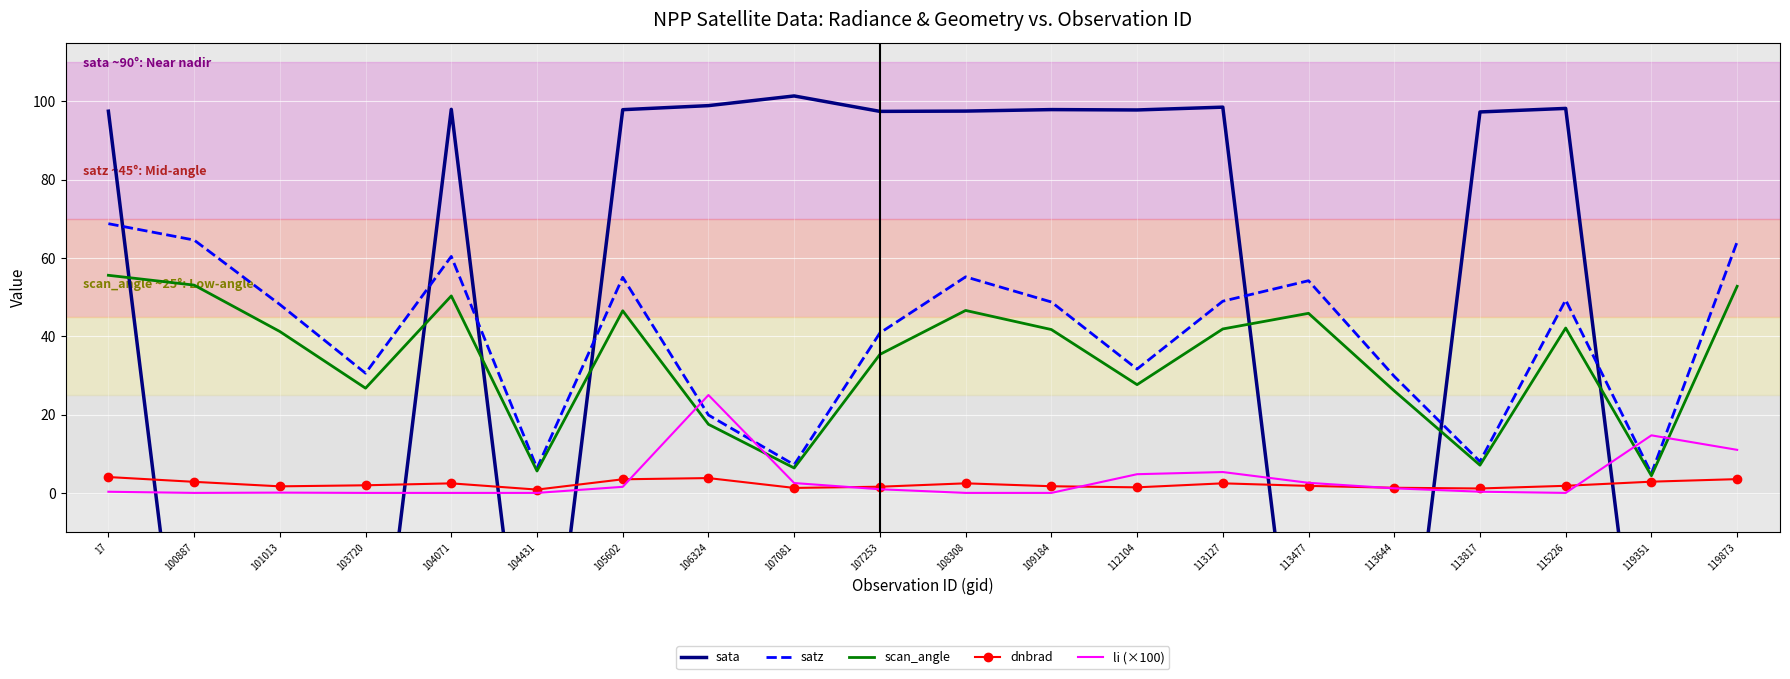

How many intersections are there between sata and satz?

7